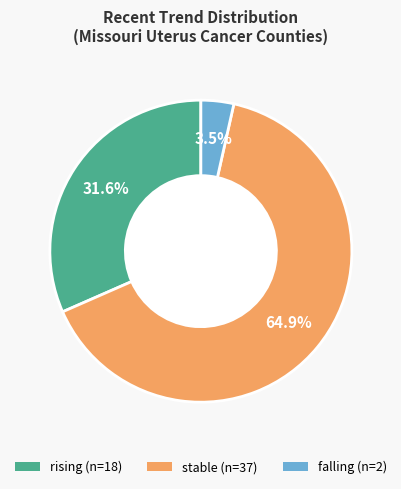

Does any single category account for the majority?

Yes